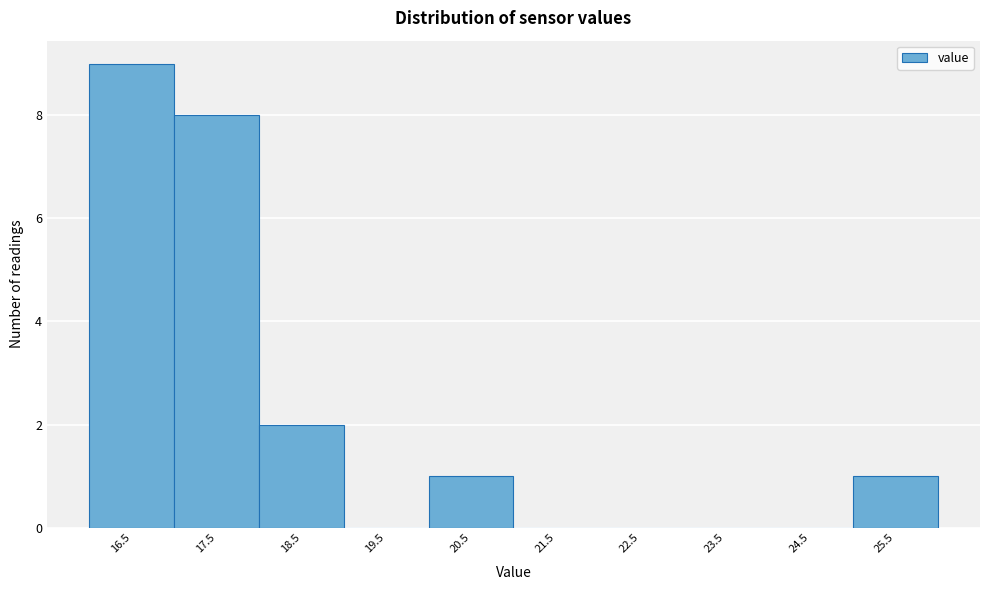

Reading left to right, transcribe all the data shown in this chart.

16.5=9	17.5=8	18.5=2	19.5=0	20.5=1	21.5=0	22.5=0	23.5=0	24.5=0	25.5=1